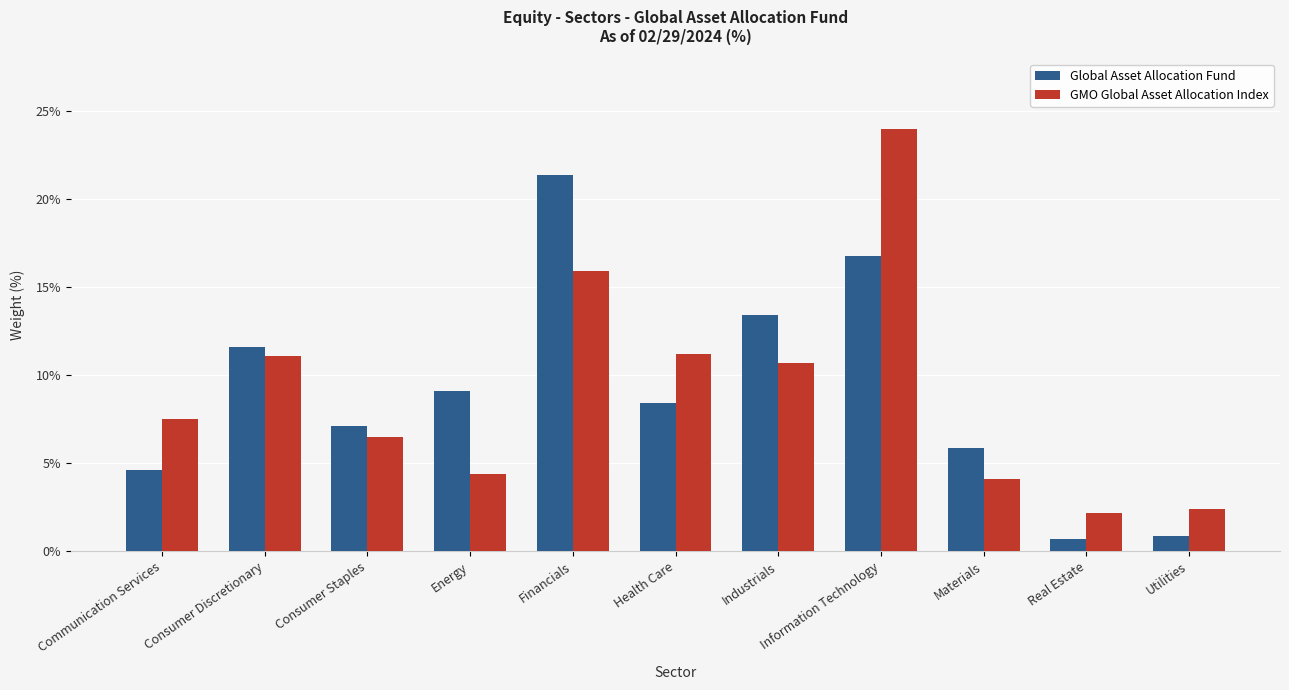

Is the value of GMO Global Asset Allocation Index at Consumer Staples greater than the value of Global Asset Allocation Fund at Health Care?

No